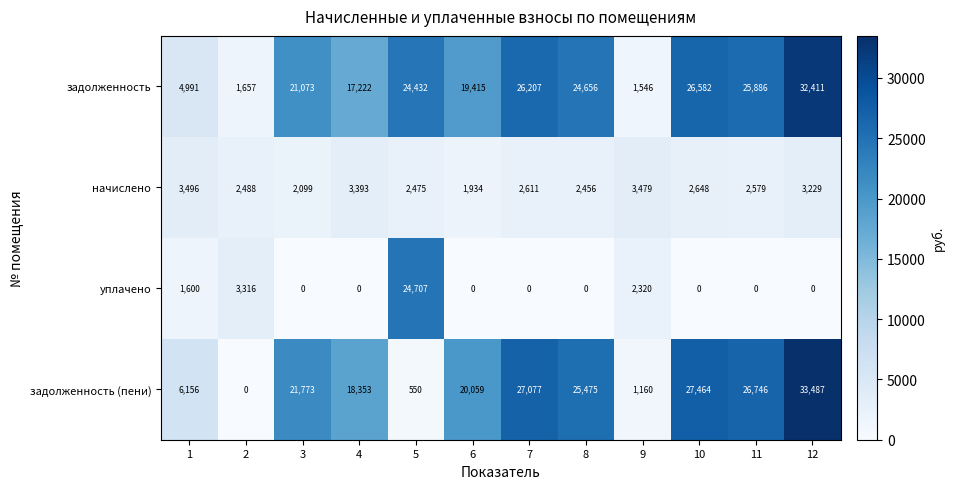

The задолженность series shows 25886 at 11. True or false?

True